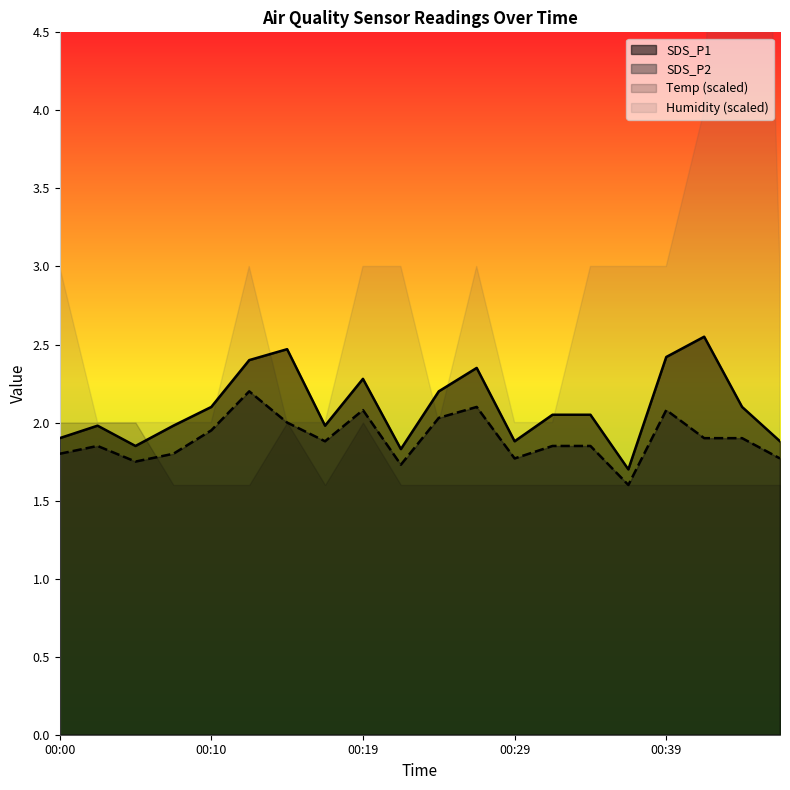

True or false: SDS_P2 and SDS_P1 intersect in this chart.

False